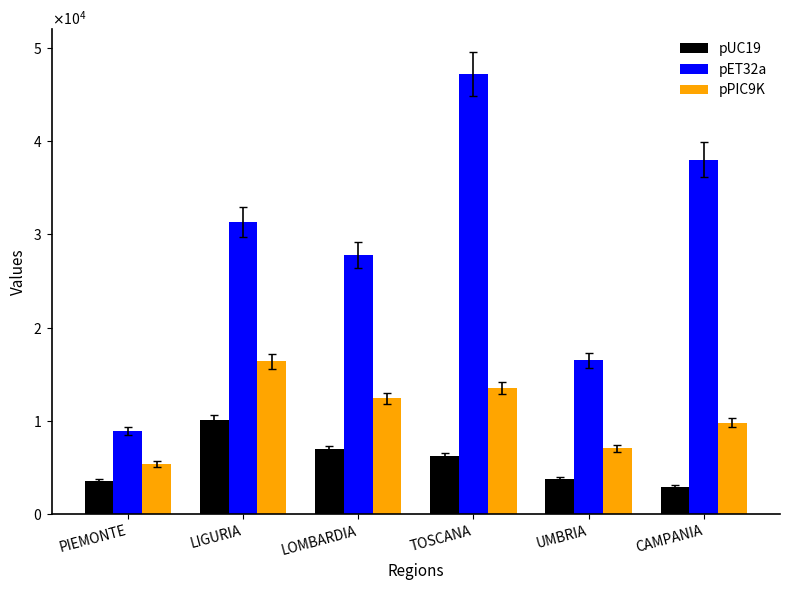

At which label does pUC19 first exceed 6222?

LIGURIA